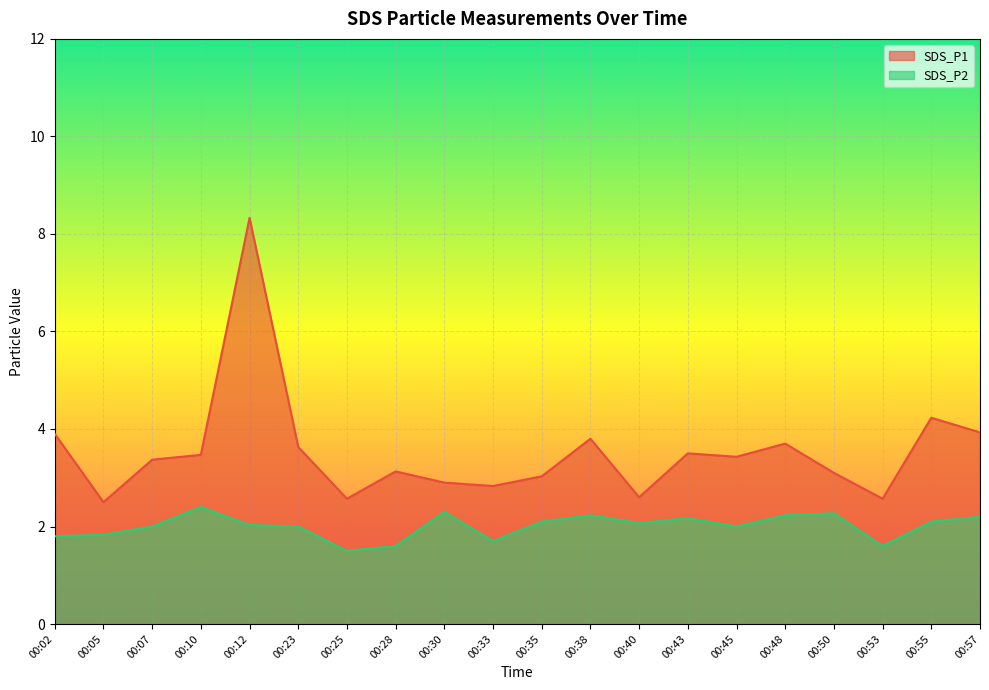

Rank the series at 00:50 from highest to lowest value.

SDS_P1, SDS_P2